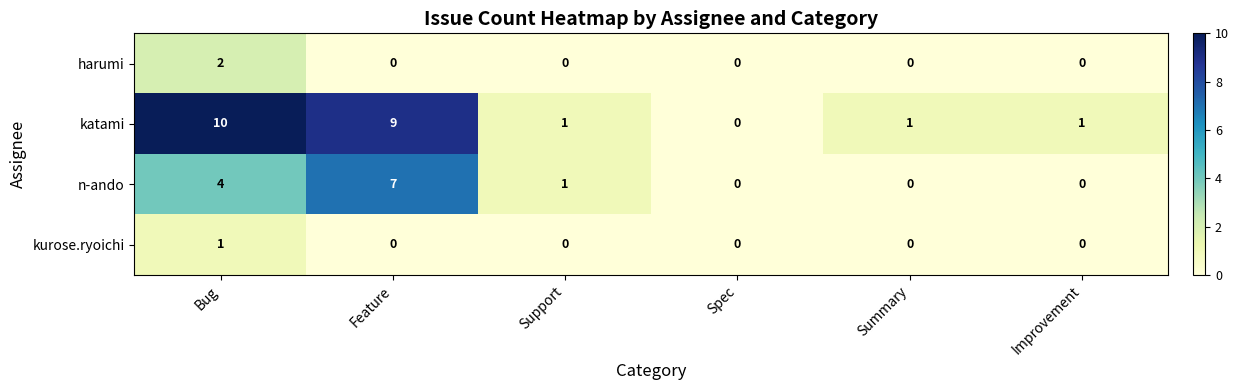

What is the spread (max minus min) of values at Support?

1